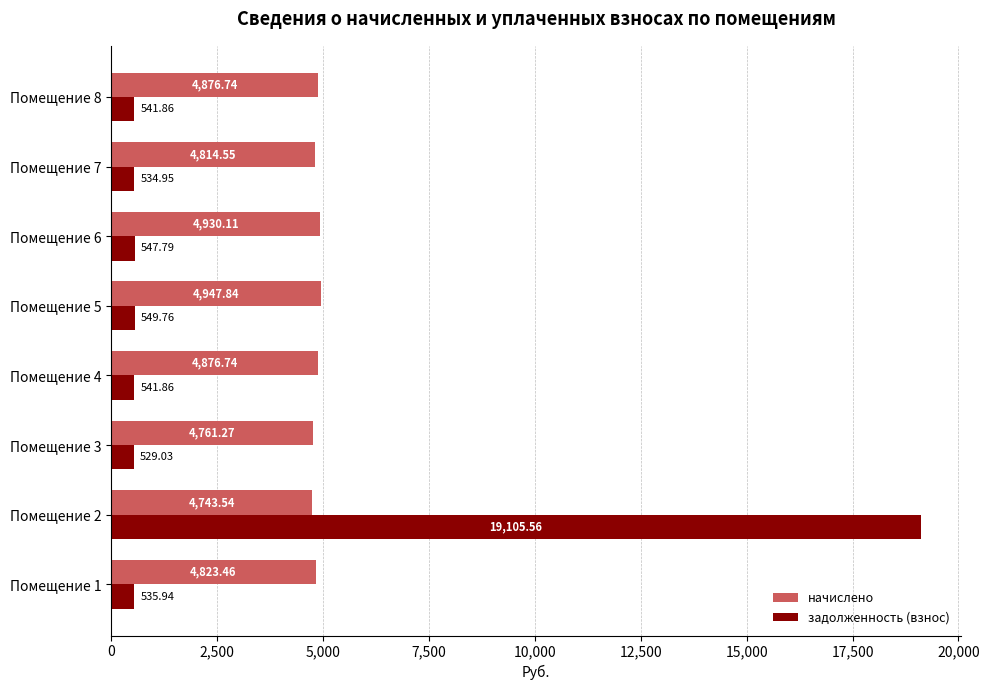

What is the total value across all series at Помещение 1?

5359.4